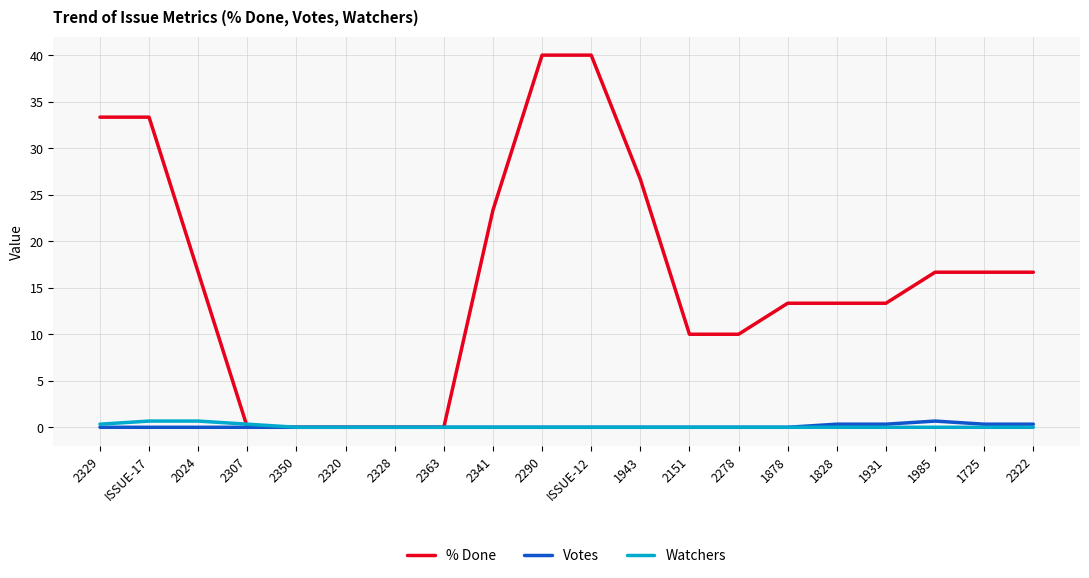

The Watchers series shows 0.0 at 2320. True or false?

True